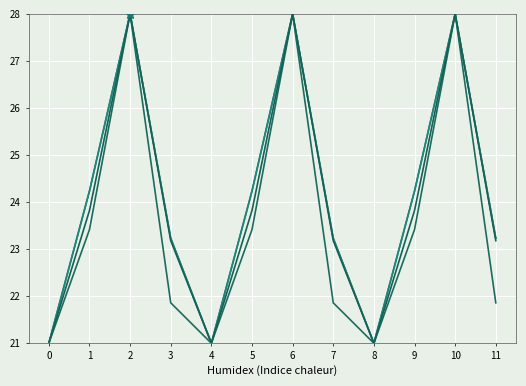

Does the chart display data point markers on the line(s)?

No